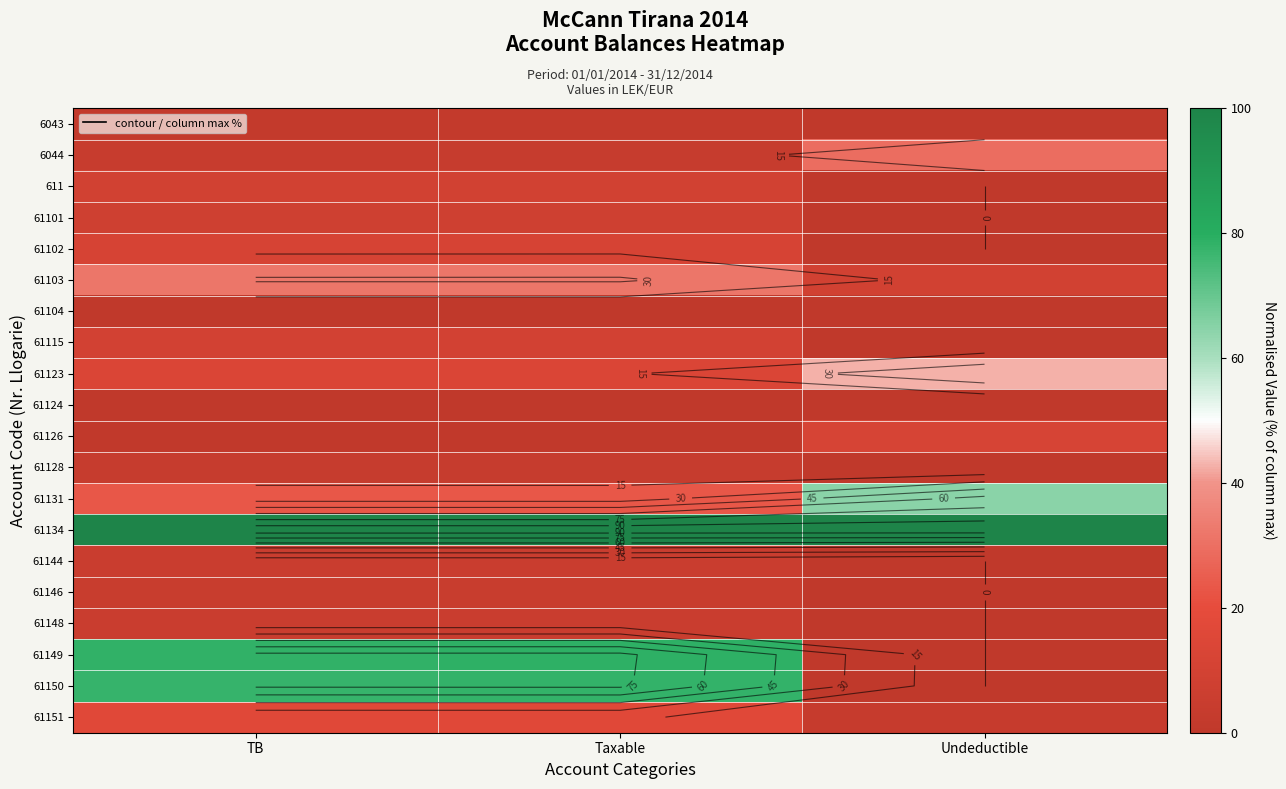

At how many categories does at least one series exceed 56?

3